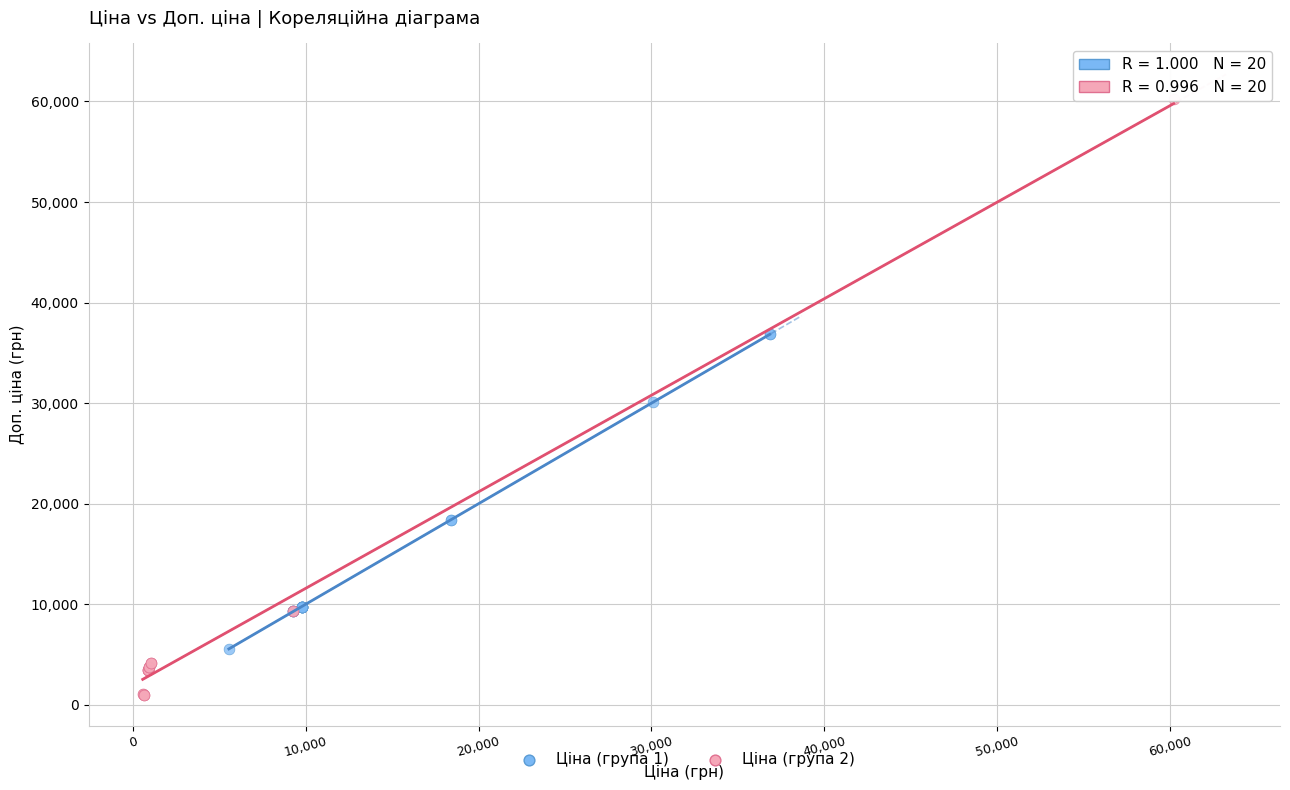

Which series has the largest Y range (max minus min)?

Ціна (група 2)